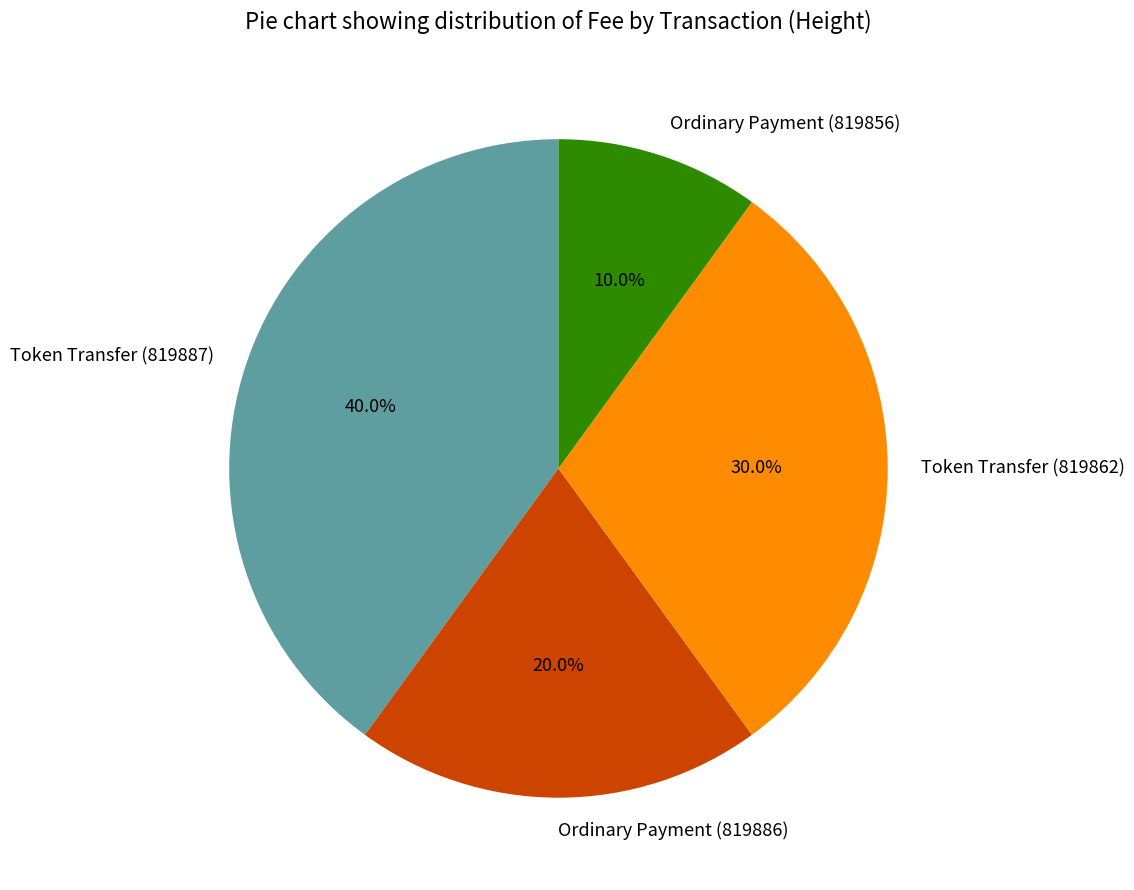

To the nearest percent, what percentage of the pie is Token Transfer (819862)?

30%